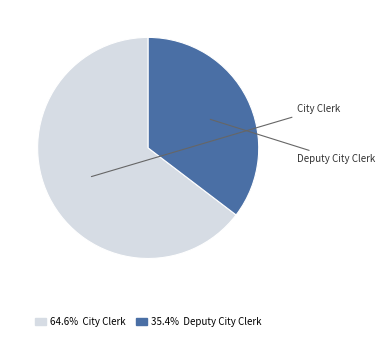

Rank the categories by value from highest to lowest.

City Clerk, Deputy City Clerk